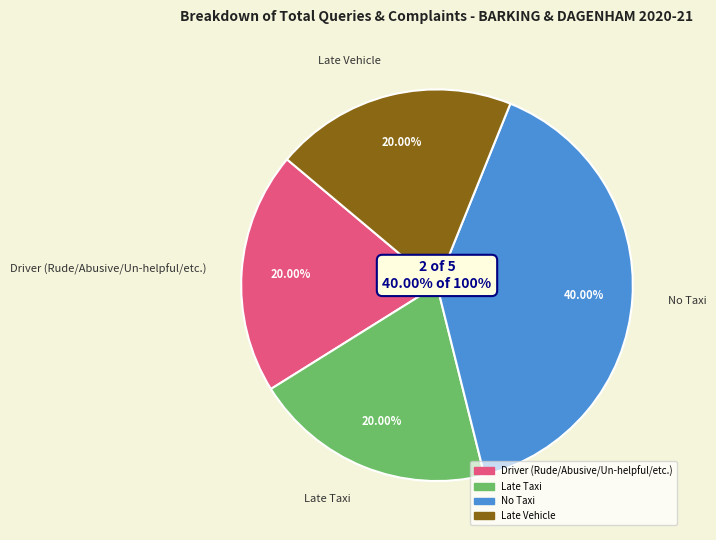

Which slice is the smallest?

Driver (Rude/Abusive/Un-helpful/etc.)